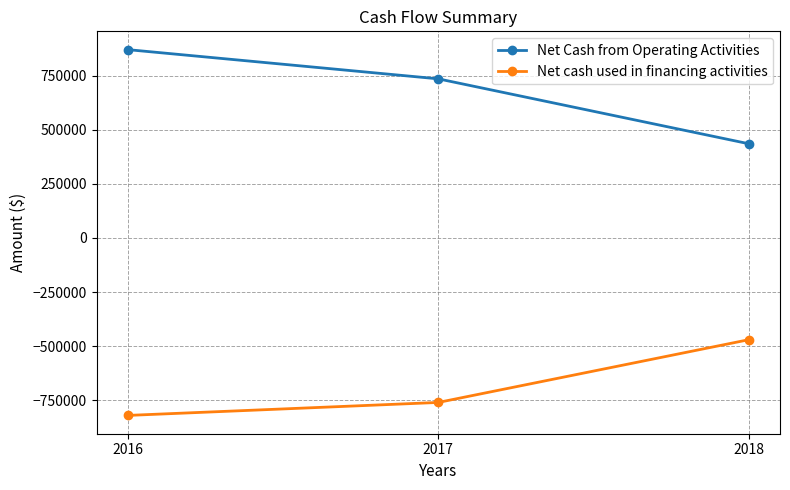

What is the total value across all series at 2018?

-35000